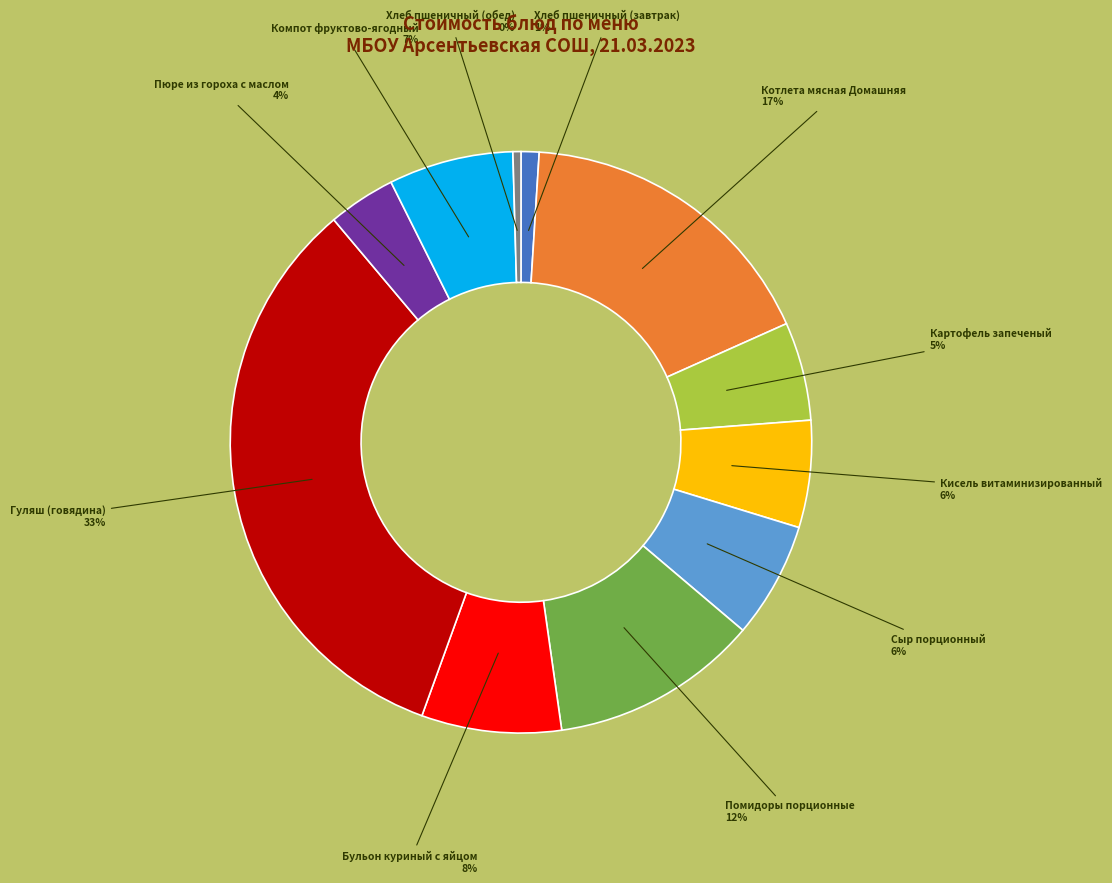

Is there a majority slice in this chart?

No